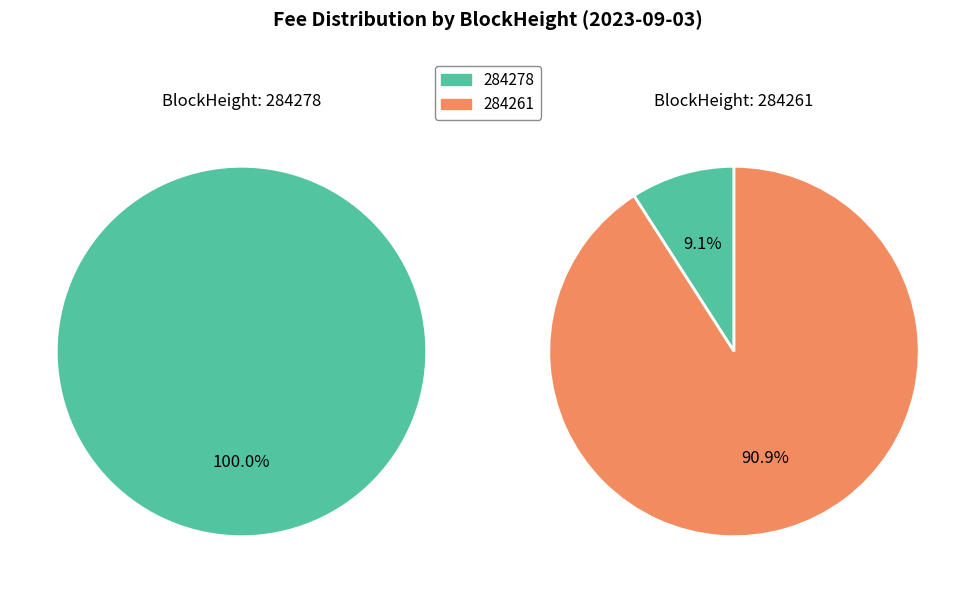

What is the majority slice?

284261